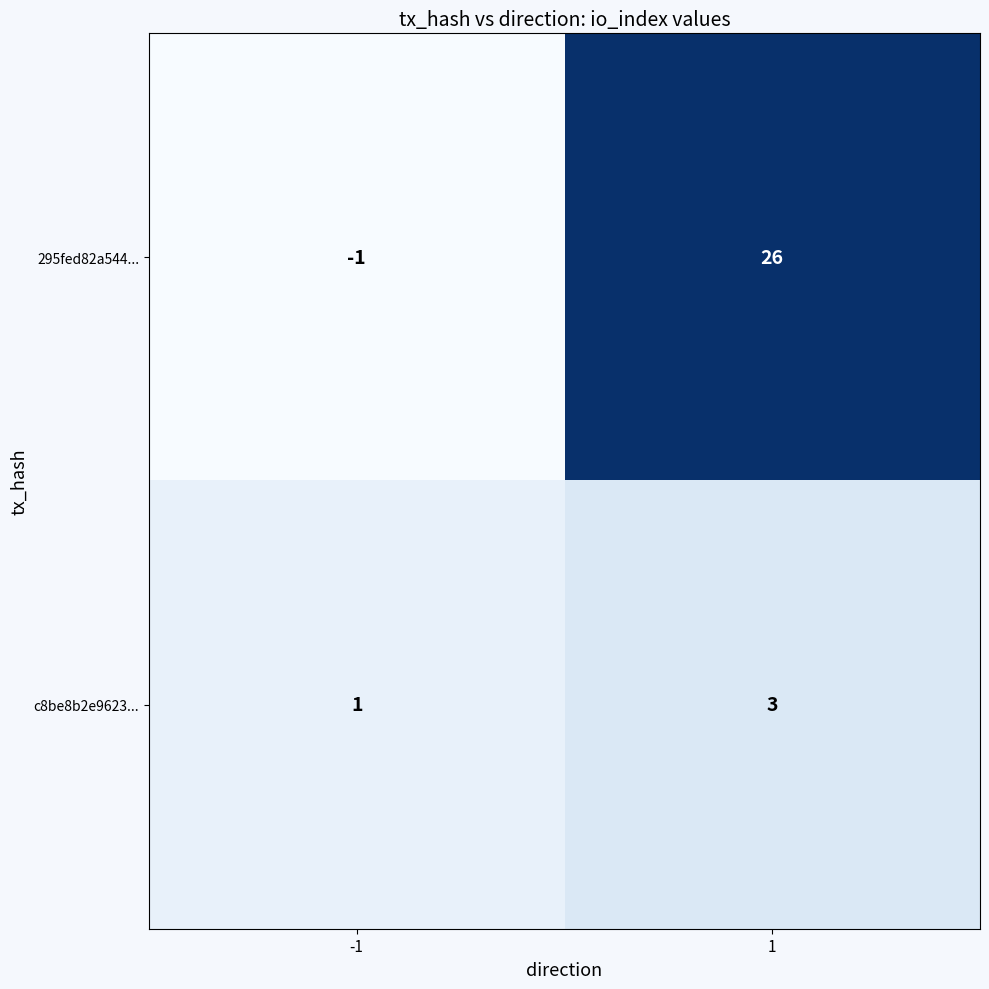

Reading left to right, extract all data points from this chart.

295fed82a544...: -1=-1	1=26
c8be8b2e9623...: -1=1	1=3